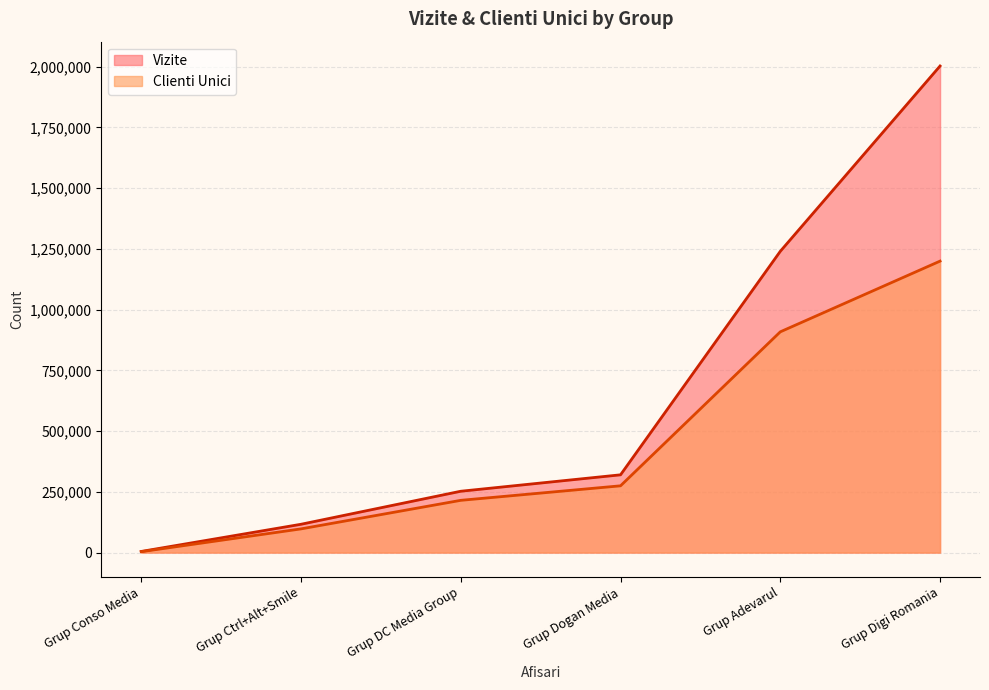

In Vizite, how many points are lower than both neighbors (excluding endpoints)?

0